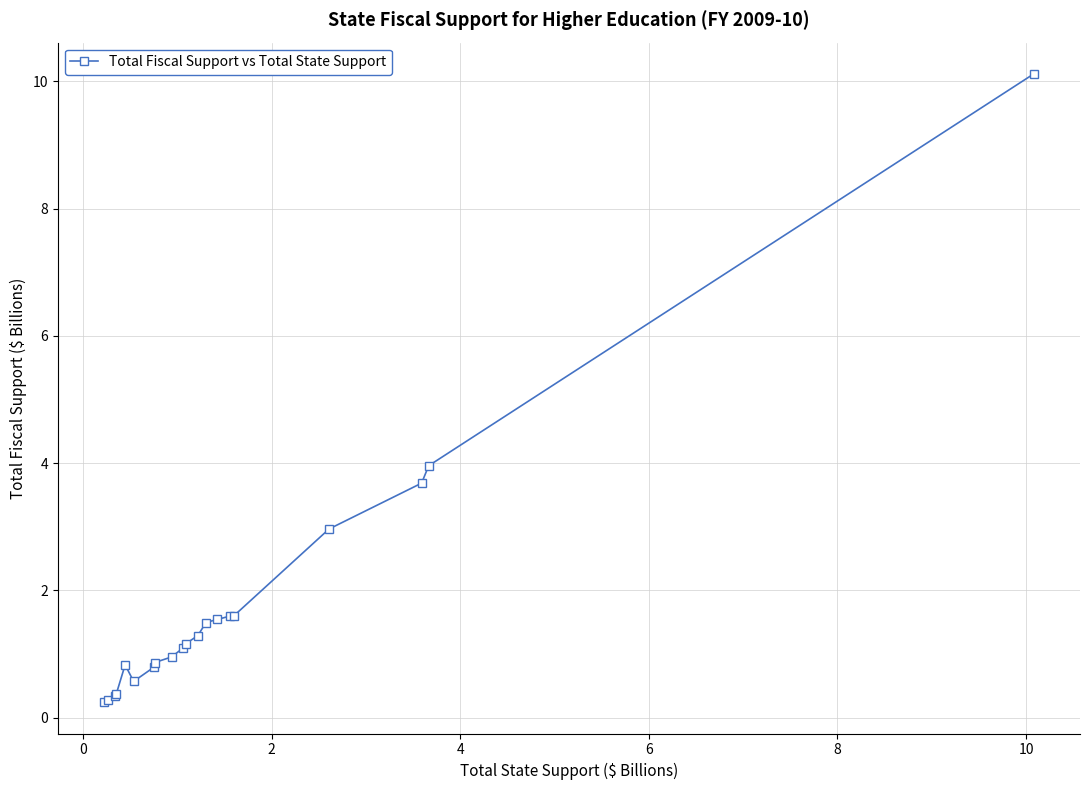

How many lines are shown in the chart?

1